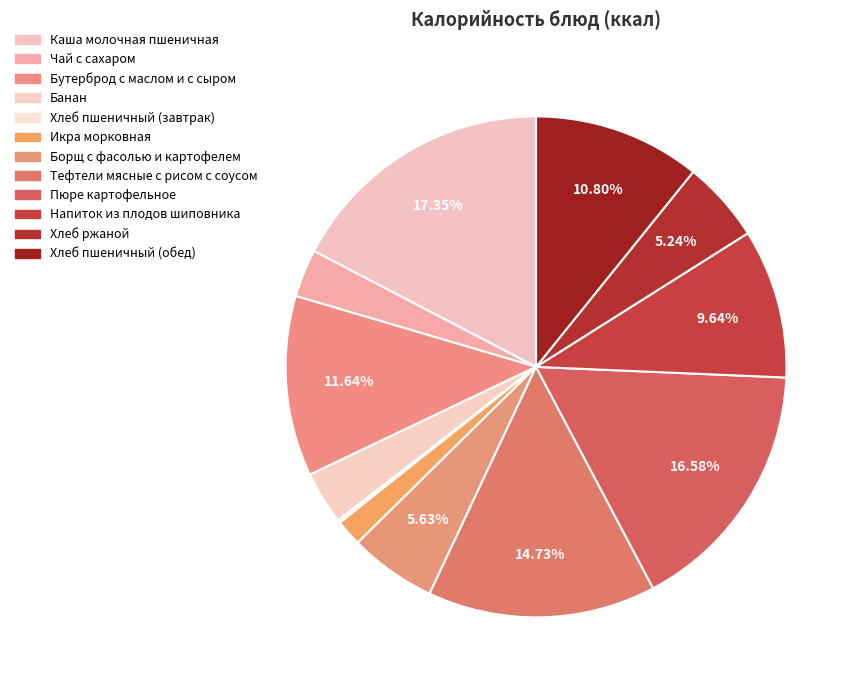

To the nearest percent, what percentage of the pie is Пюре картофельное?

17%